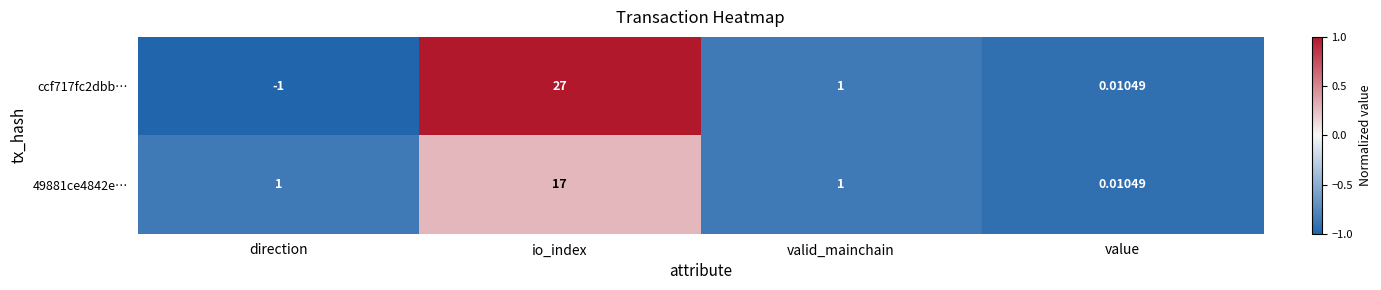

How many data points in ccf717fc2dbb… are less than 1?

2